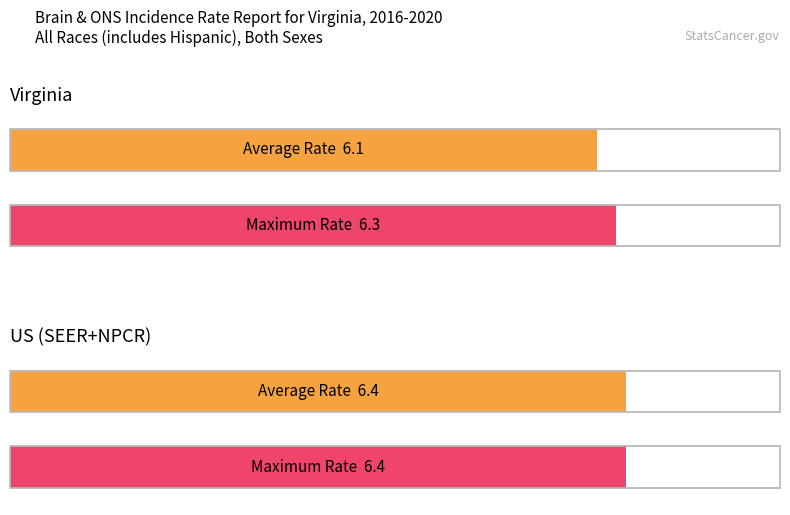

Count the number of categories in the chart.

2